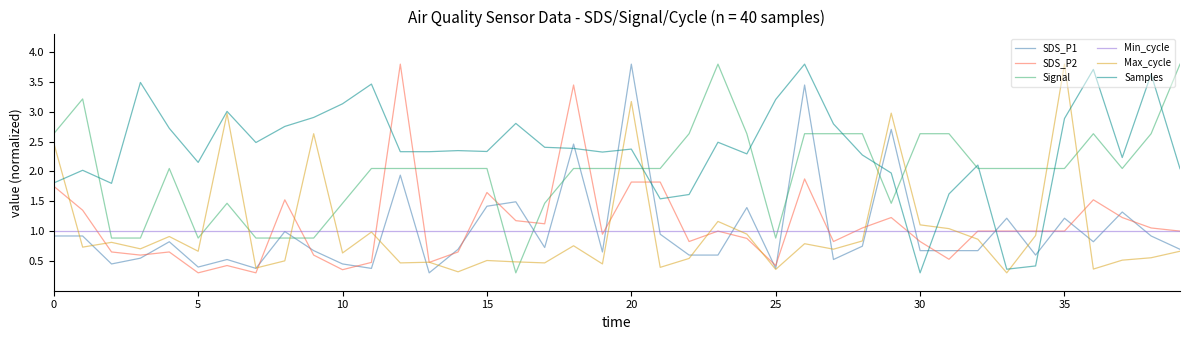

What are all the series names shown in the legend?

SDS_P1, SDS_P2, Signal, Min_cycle, Max_cycle, Samples